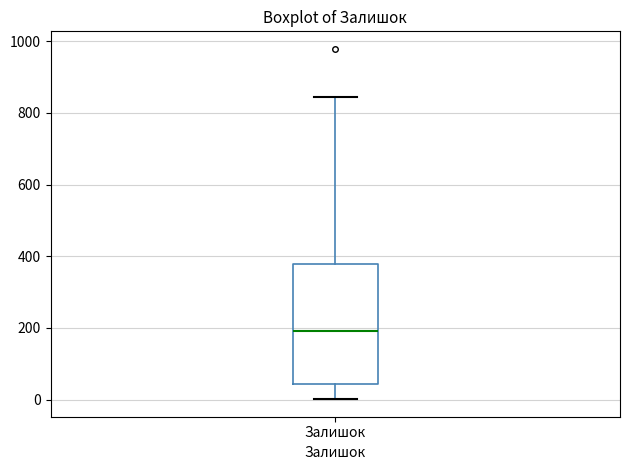

Where is the upper edge of the box for Залишок on the y-axis? The values are not printed on the chart, so give them approximately, as read against the axis.

380